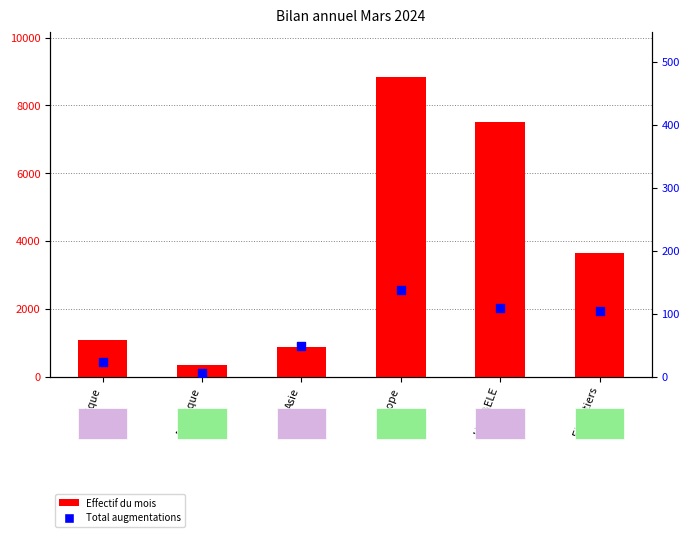

Is the value of Effectif du mois at Afrique greater than the value of Total augmentations at Etats tiers?

Yes